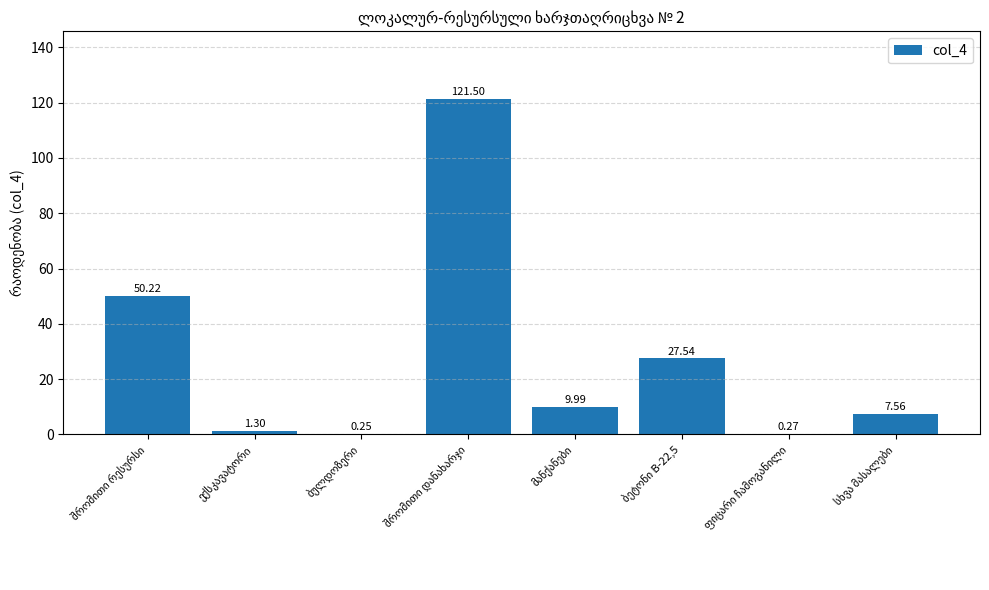

What is the sum of all values?

218.6